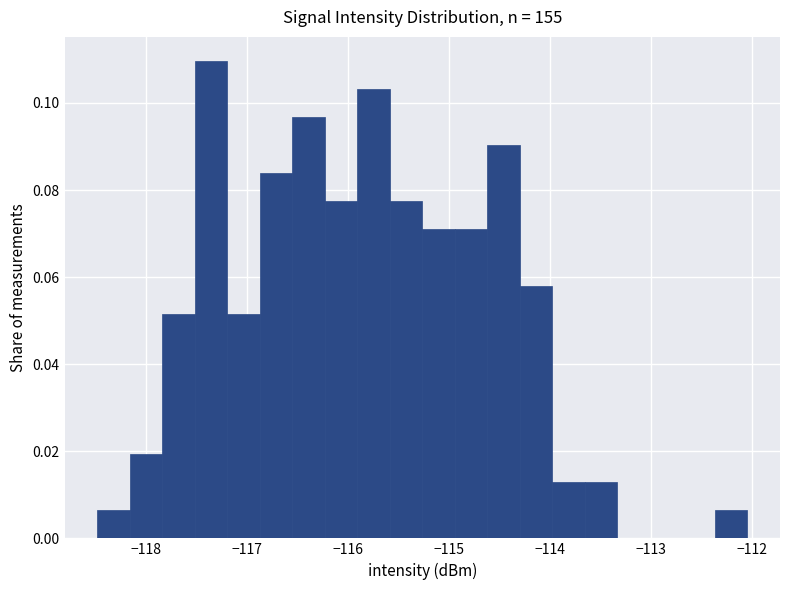

Read against the x-axis, roughly where is the centre of the tallest bar?

-117.4